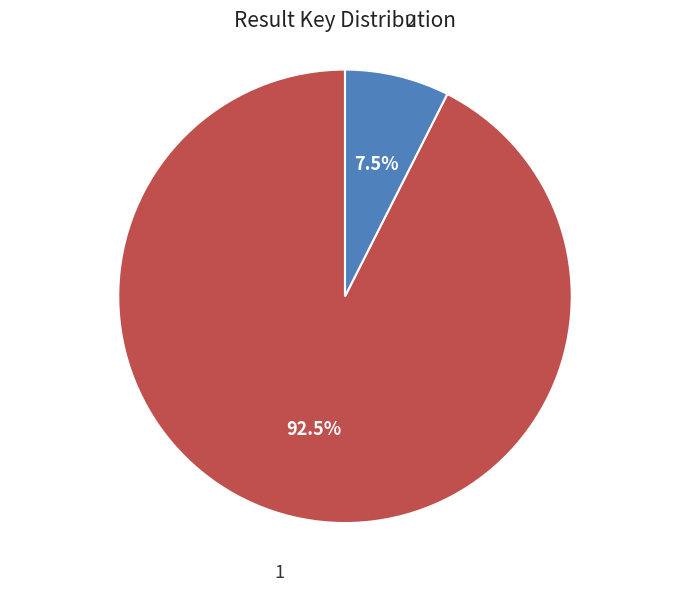

Which category has the smallest portion of the pie?

2